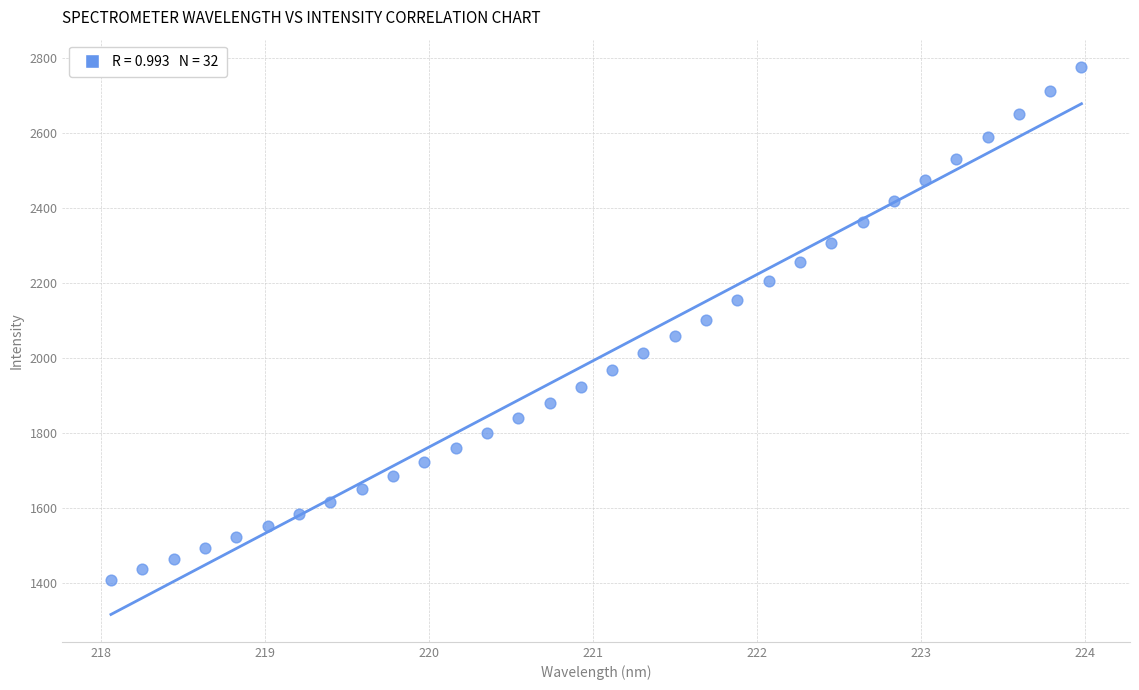

What is the range of Y values (max minus min)?

1368.1